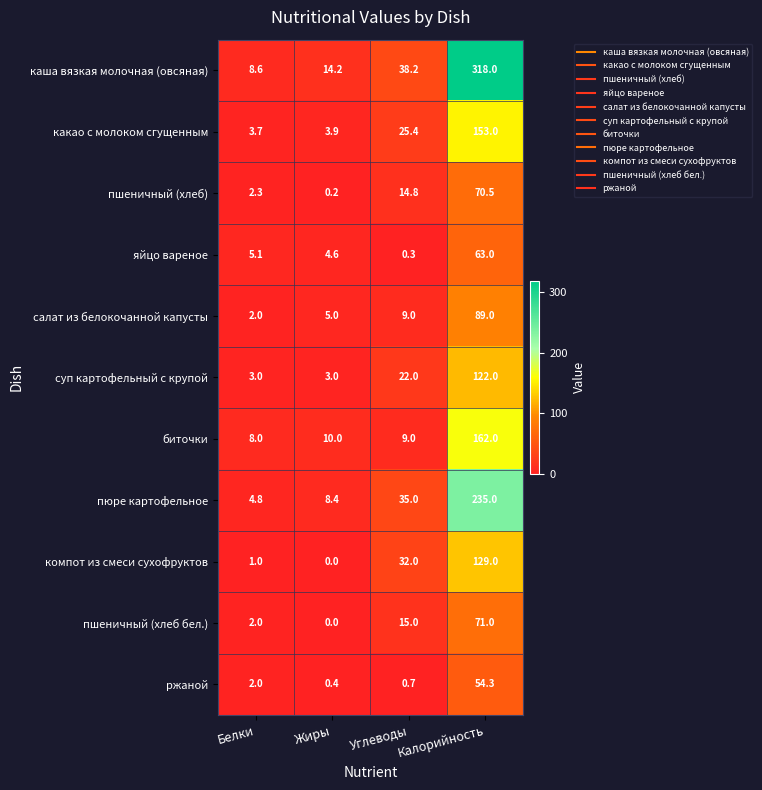

The value of пшеничный (хлеб) at Калорийность is 70.5. True or false?

True